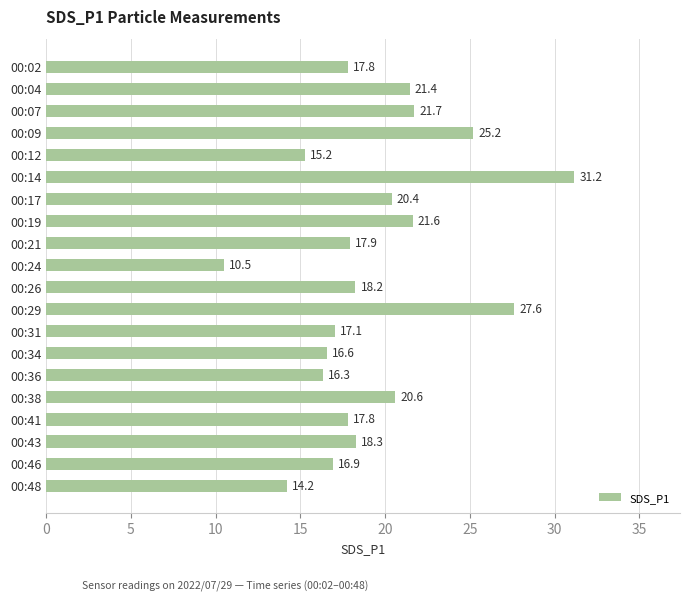

Which label corresponds to the smallest value in the chart?

00:24